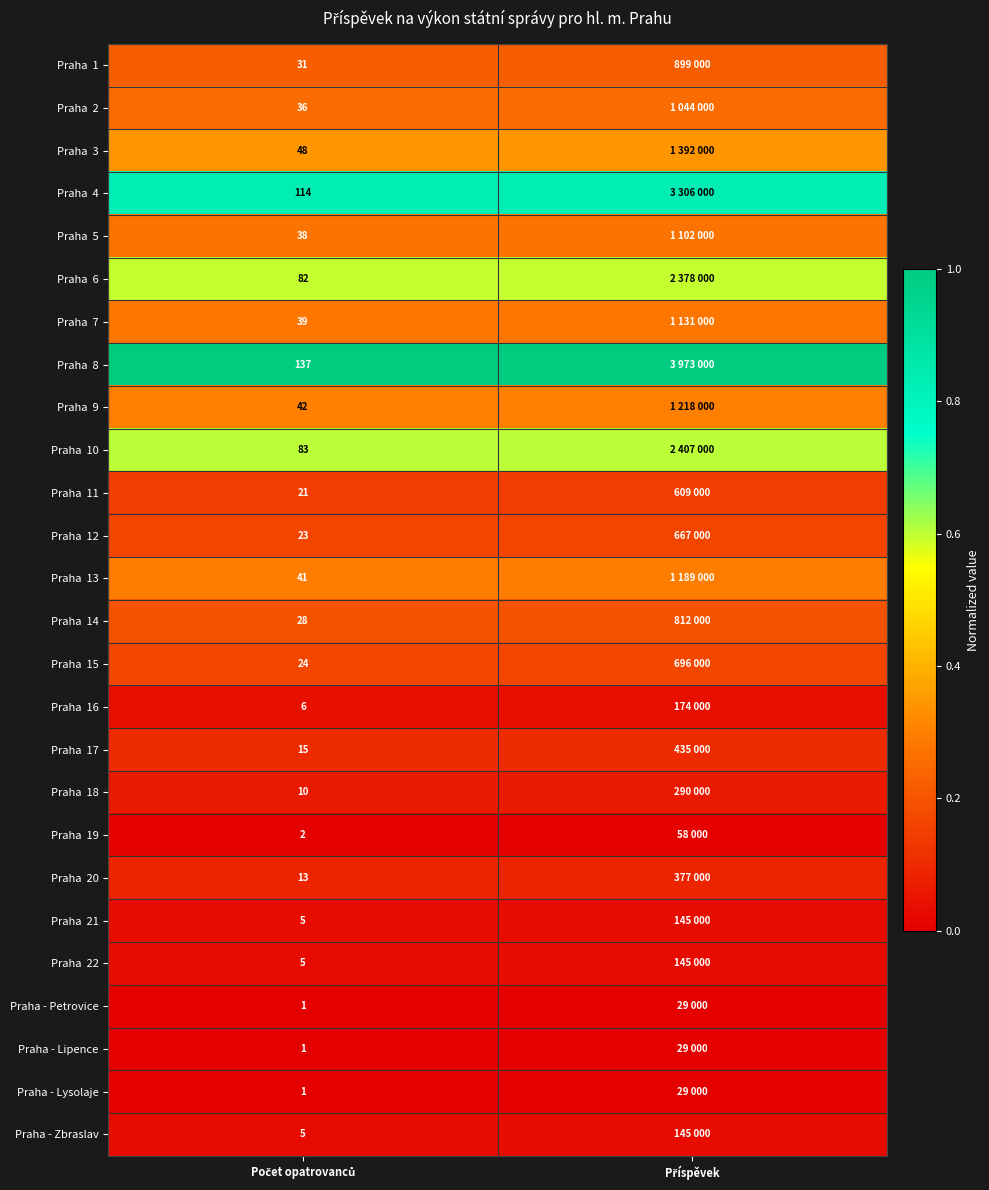

List the series in order of their peak value, highest first.

Praha 8, Praha 4, Praha 10, Praha 6, Praha 3, Praha 9, Praha 13, Praha 7, Praha 5, Praha 2, Praha 1, Praha 14, Praha 15, Praha 12, Praha 11, Praha 17, Praha 20, Praha 18, Praha 16, Praha 21, Praha 22, Praha - Zbraslav, Praha 19, Praha - Petrovice, Praha - Lipence, Praha - Lysolaje